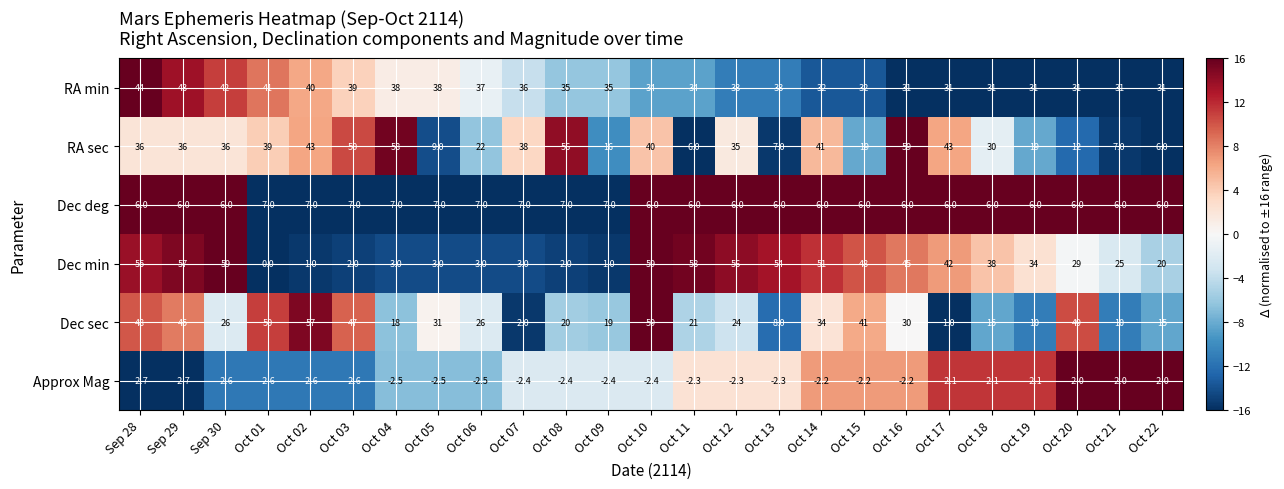

How many data points in Dec sec are less than 26?

12